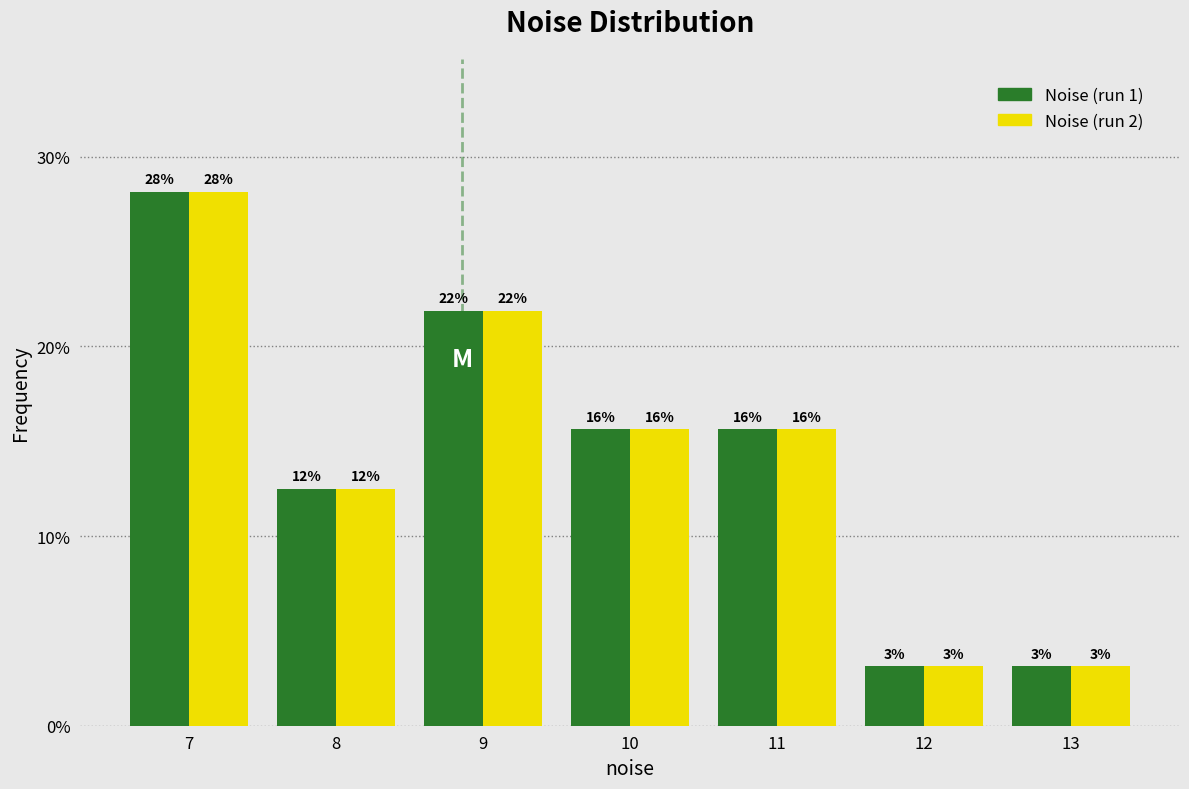

How many groups of bars are there?

7